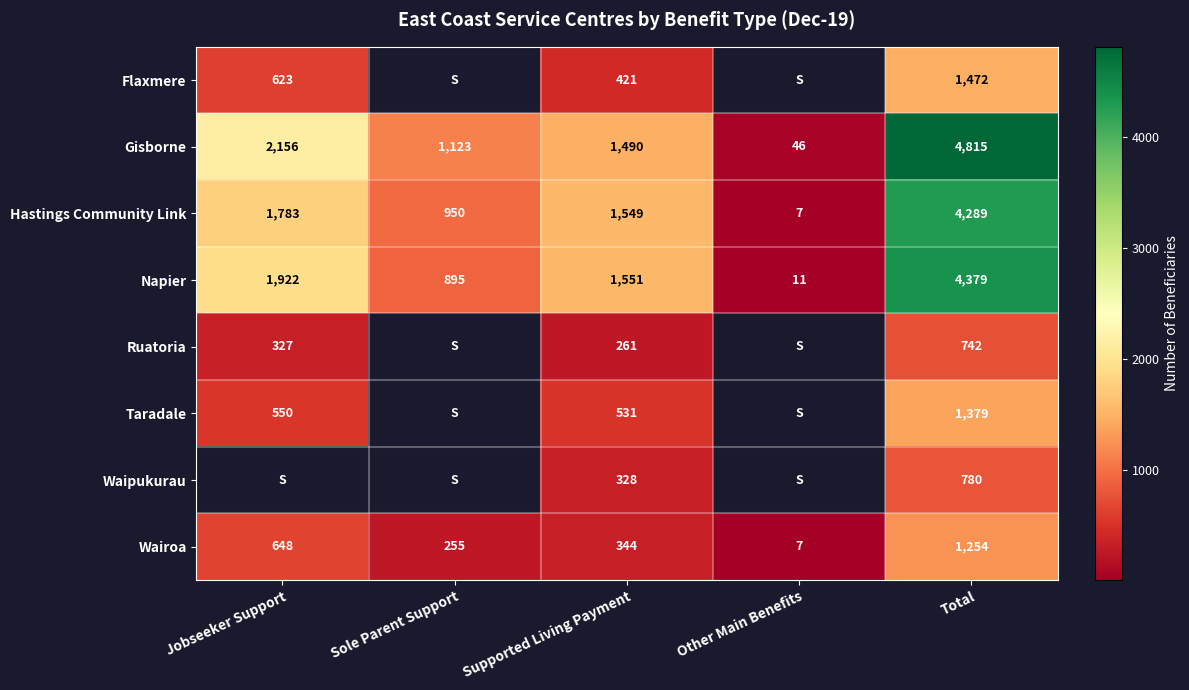

What is the difference between the highest and lowest values at Supported Living Payment?

1290